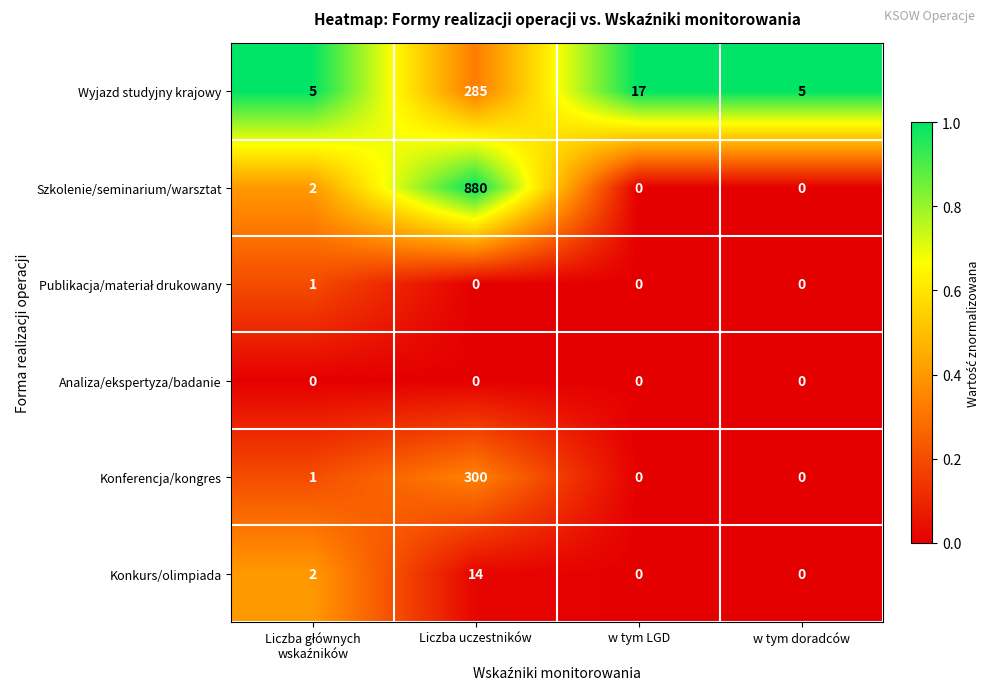

How many data points in Konkurs/olimpiada are less than 2?

2